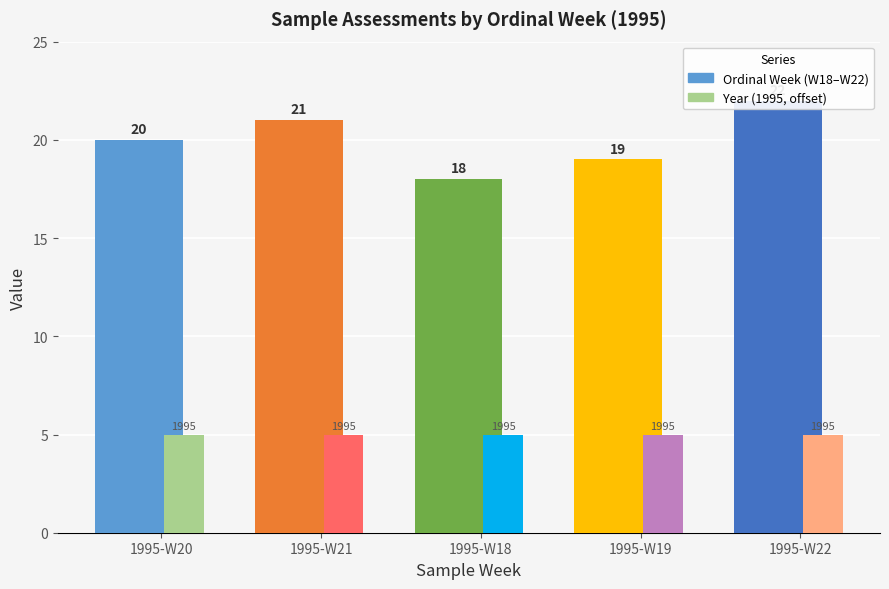

What is the spread (max minus min) of values at 1995-W22?

17